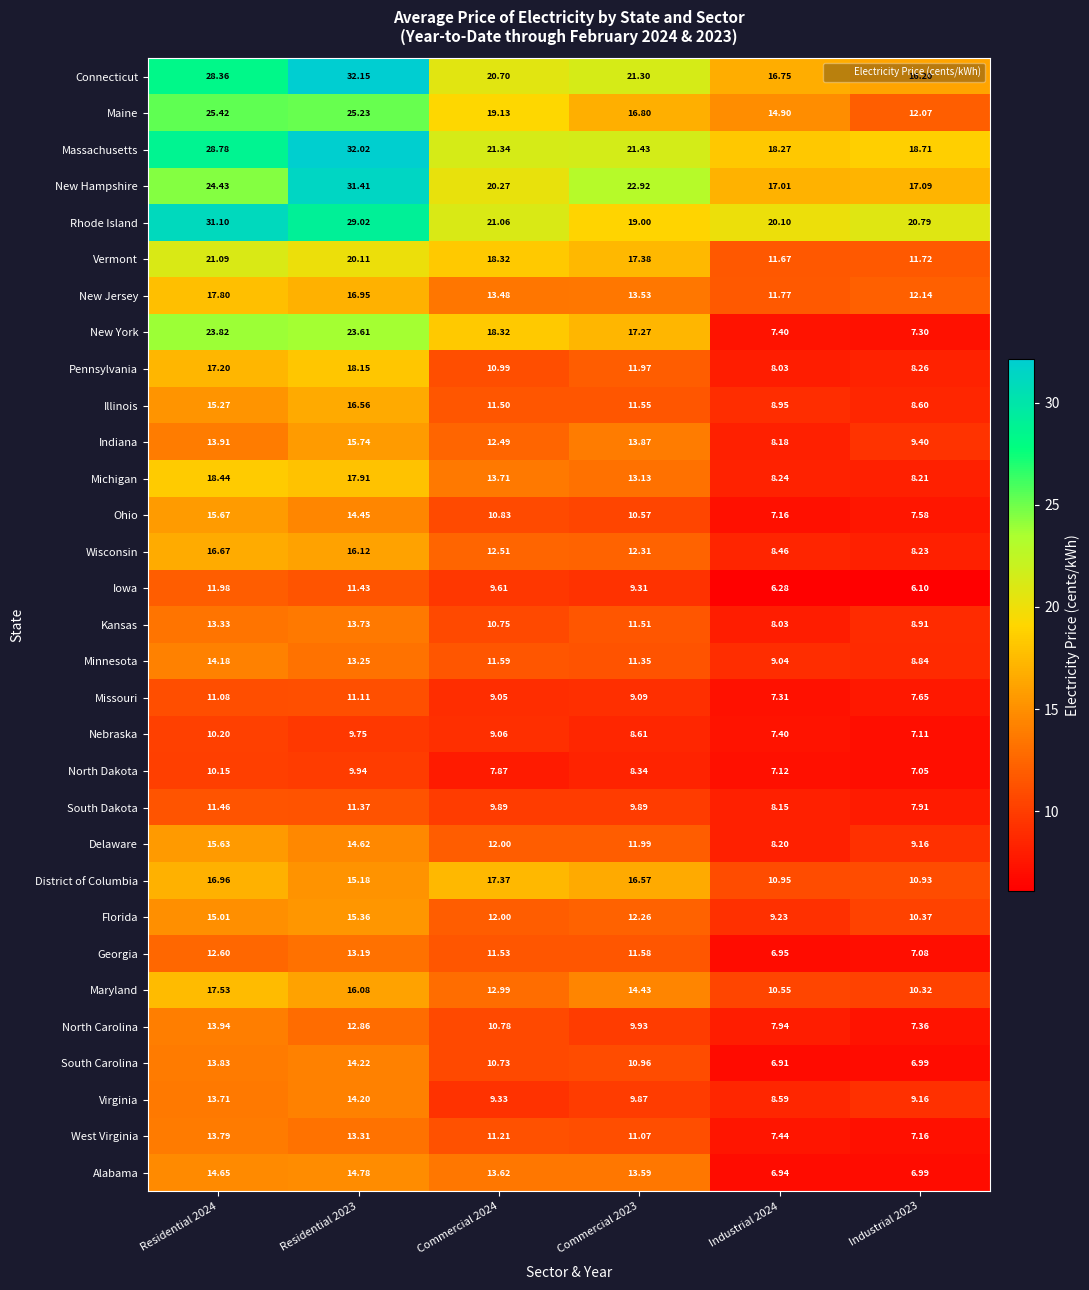

Is the value of South Carolina at Commercial 2024 greater than the value of New Hampshire at Industrial 2024?

No